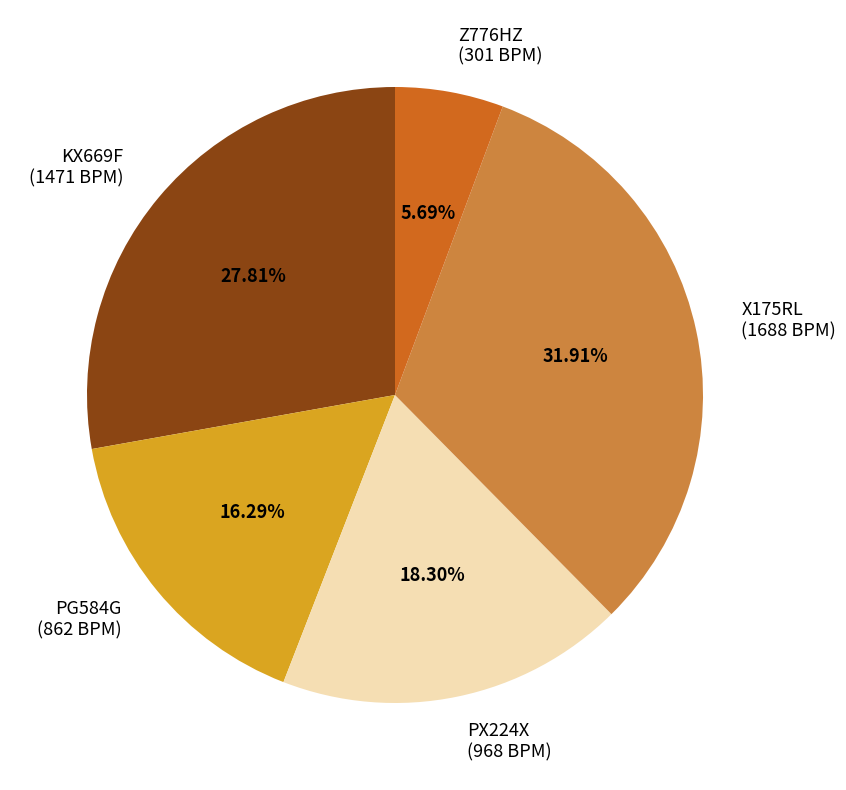

Which slice is the smallest?

Z776HZ